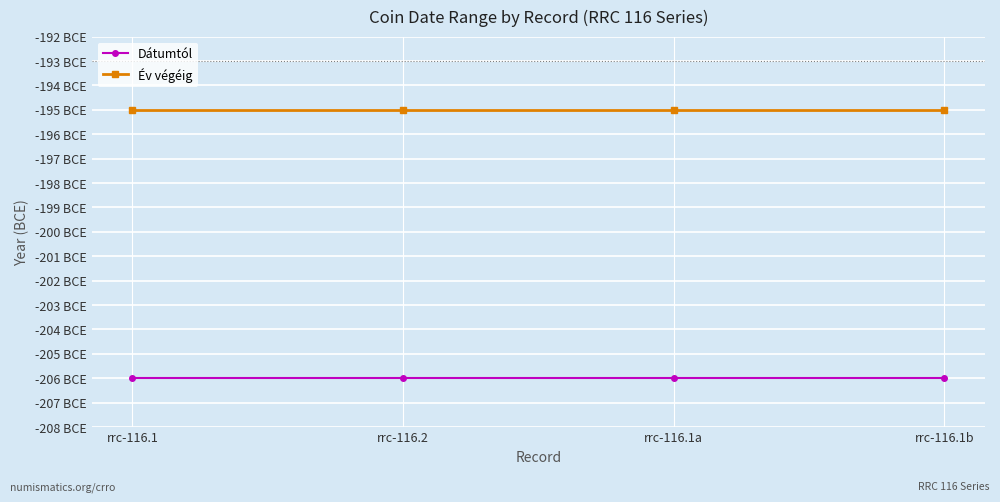

What is the label of the 2nd point from the left?

rrc-116.2